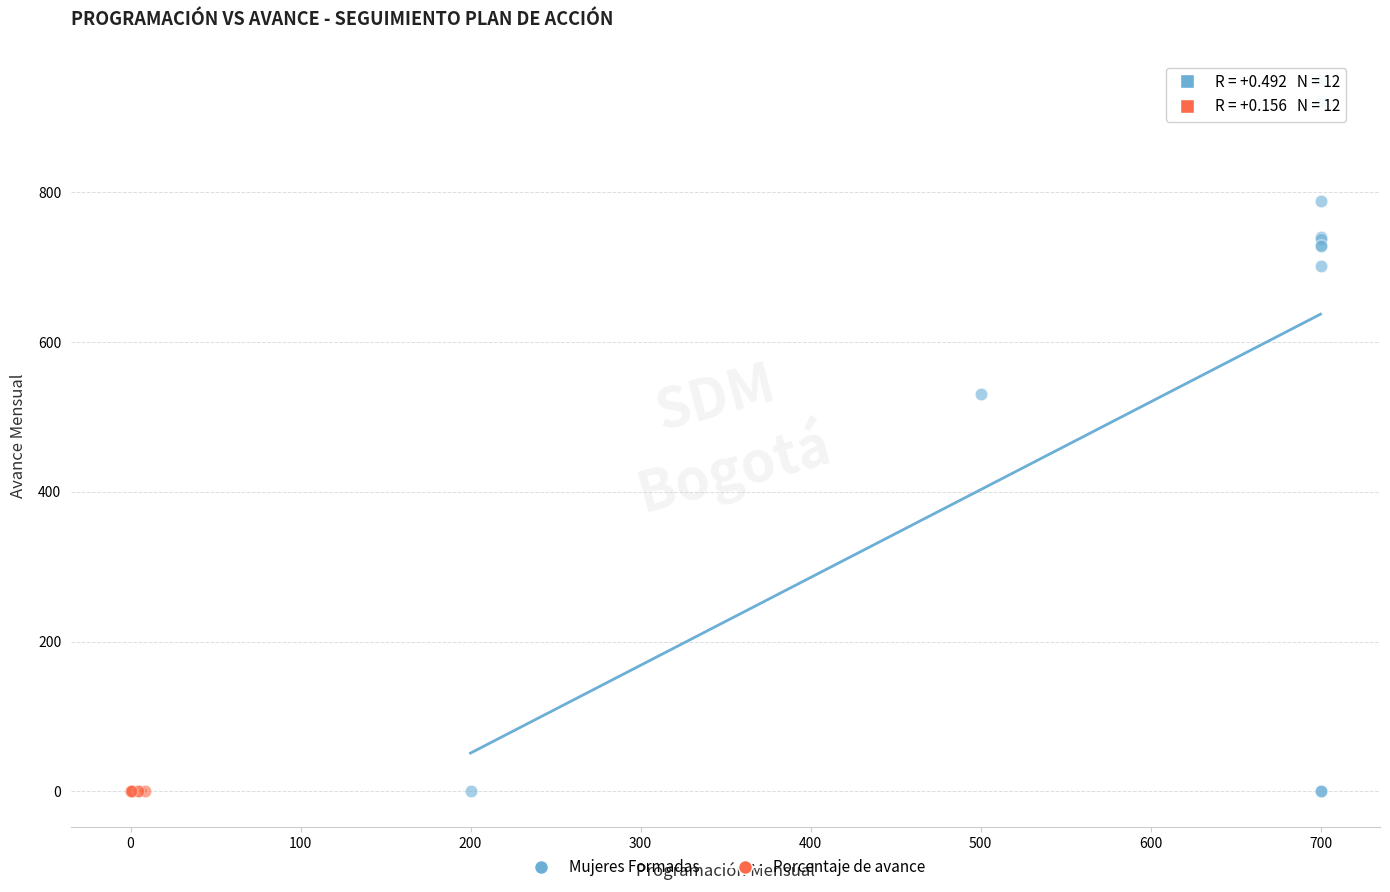

Which series reaches the maximum Y coordinate?

Mujeres Formadas